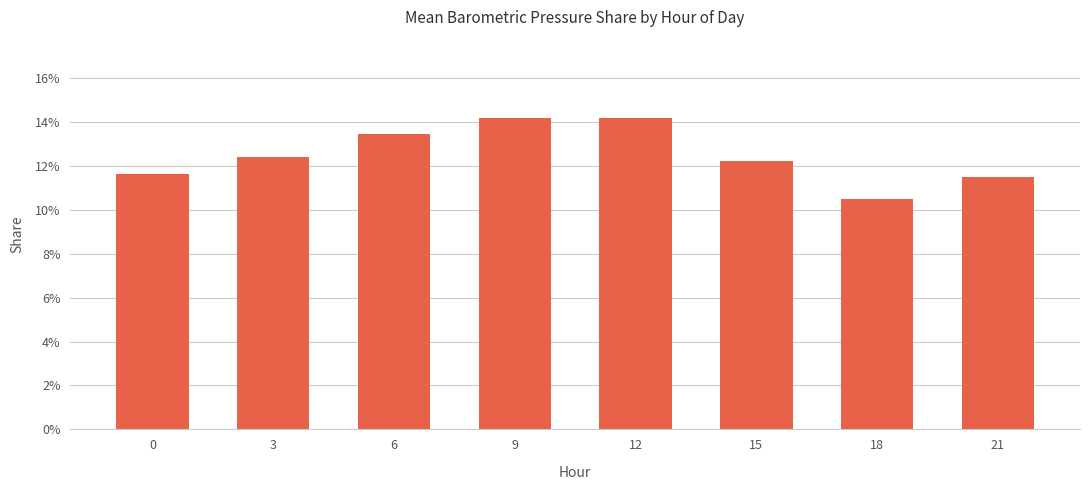

At which category does the chart reach its minimum across all series?

18